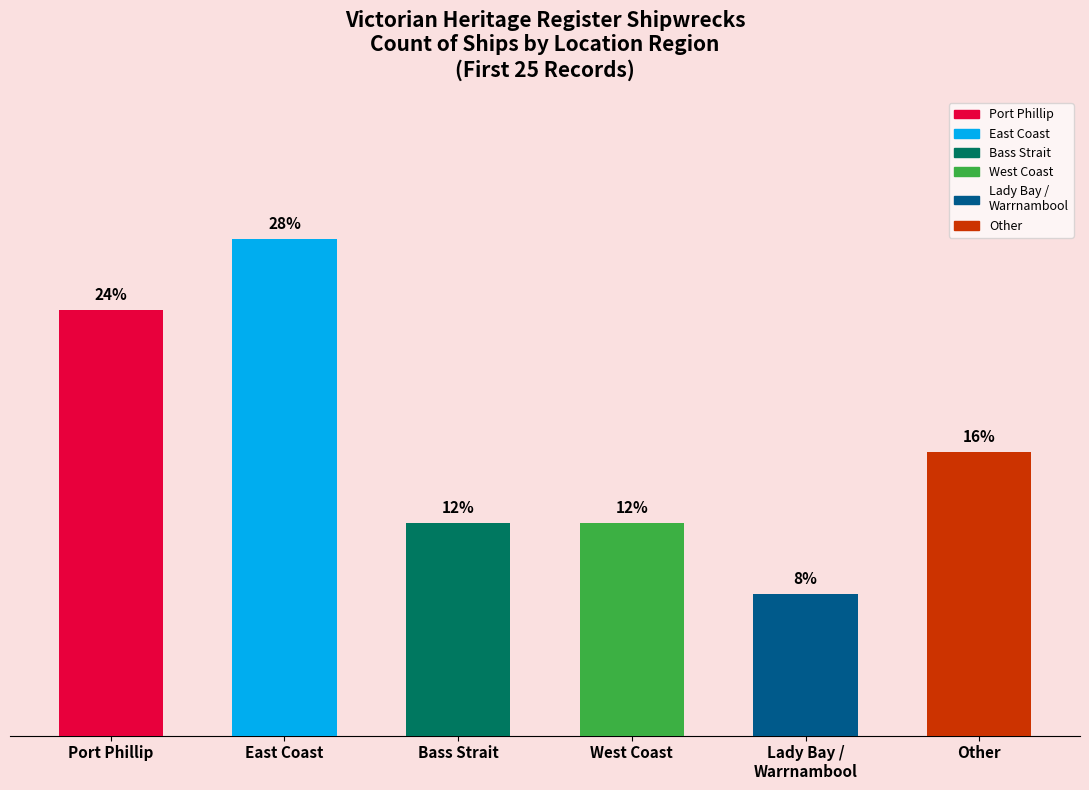

Are the bars horizontal?

No